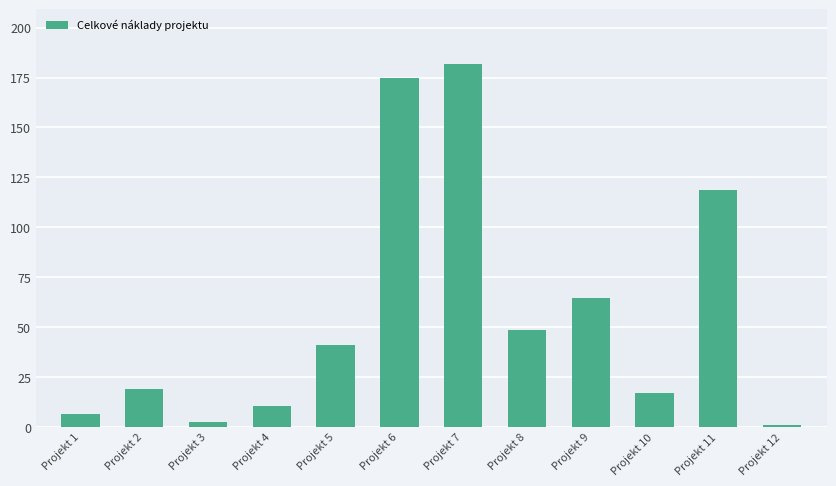

Reading left to right, extract all data points from this chart.

6.2	19.0	2.4	10.7	40.8	175.0	181.9	48.3	64.5	16.7	118.8	1.0